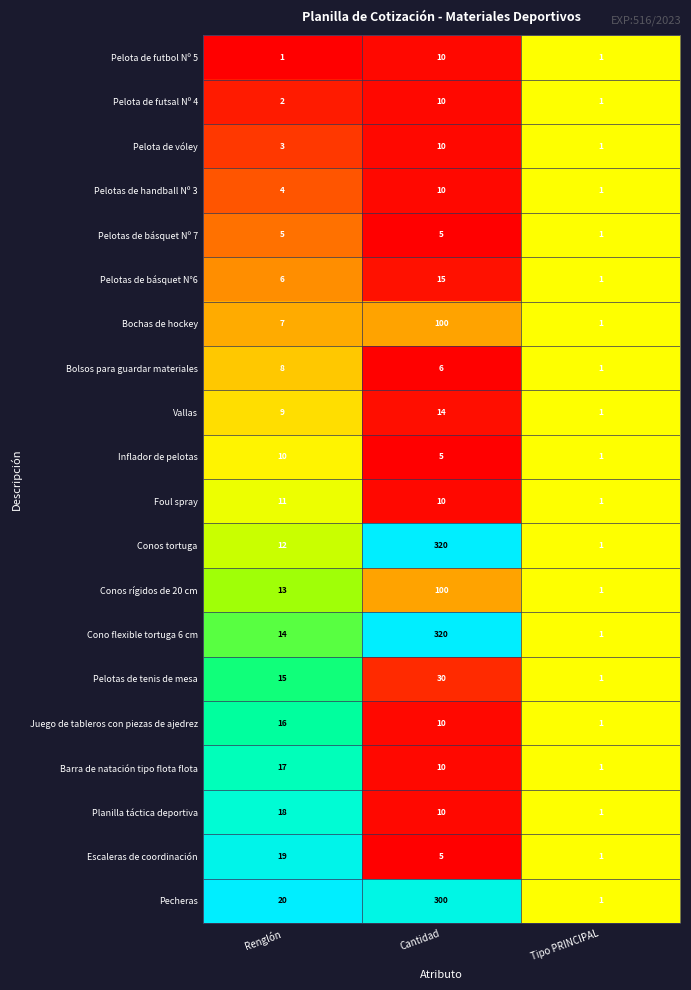

What is the sum of all Juego de tableros con piezas de ajedrez values?

27